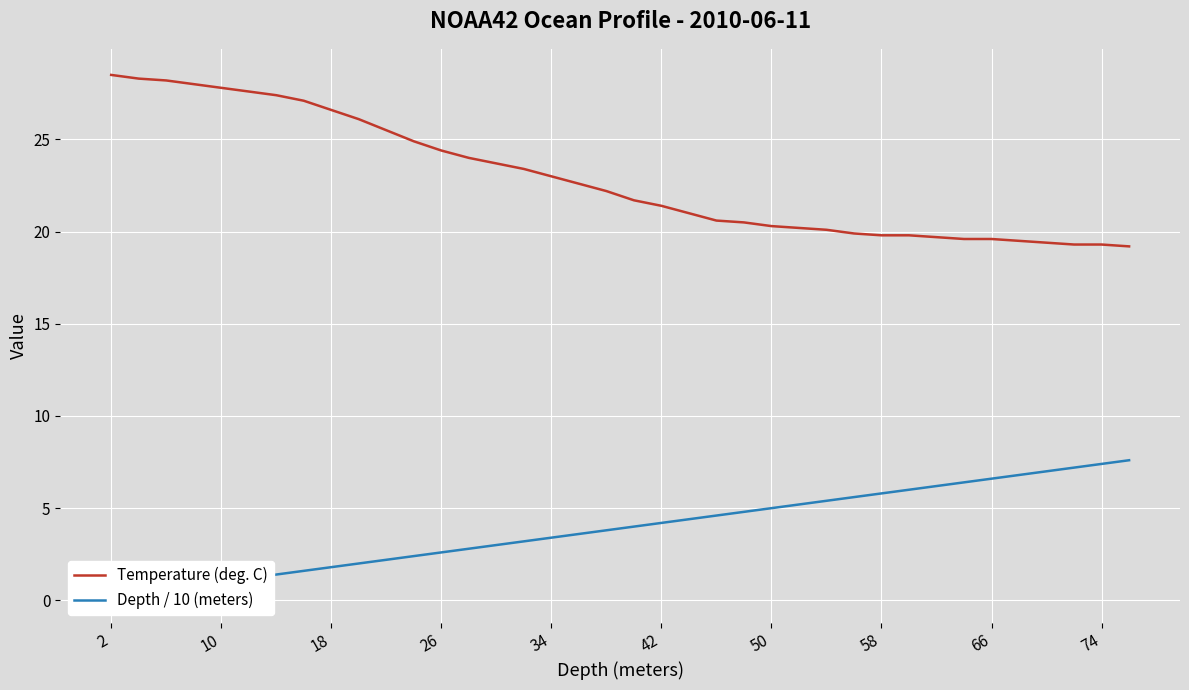

Which series changed the most between 18 and 11?

Temperature (deg. C)